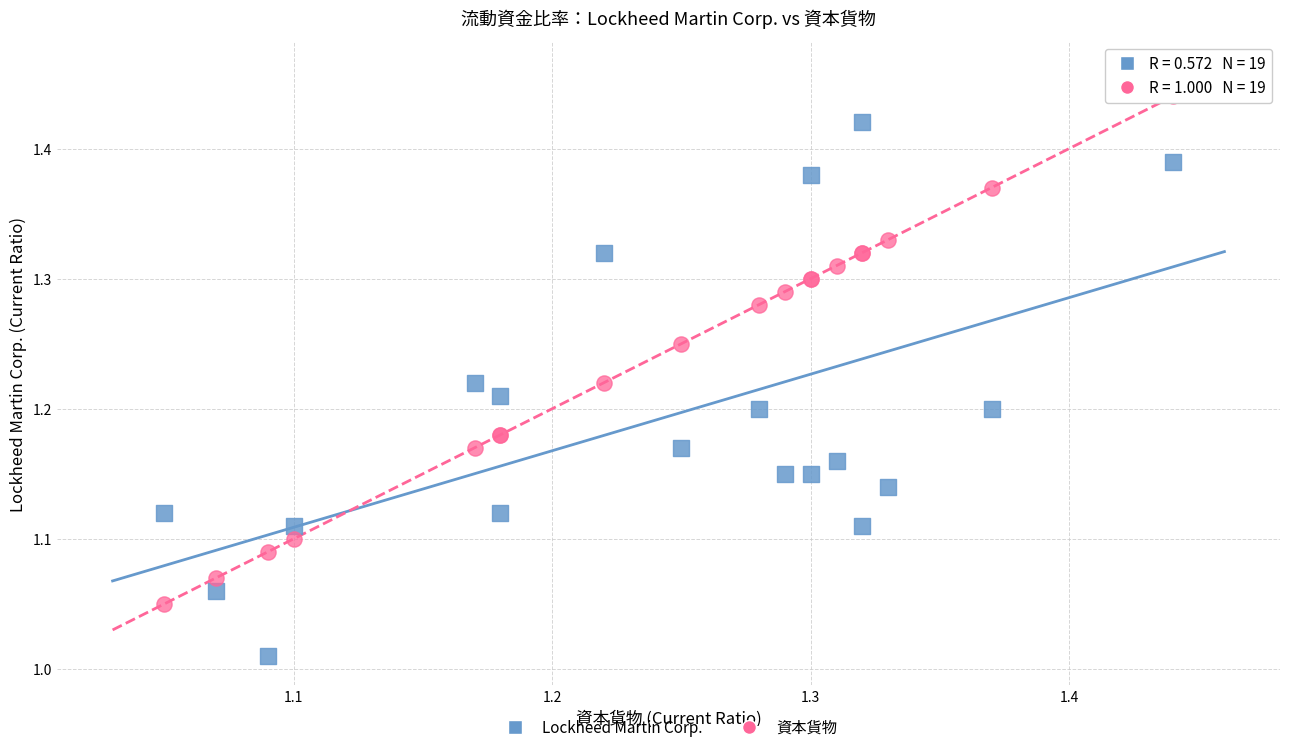

Which series contains the lowest Y value?

Lockheed Martin Corp.